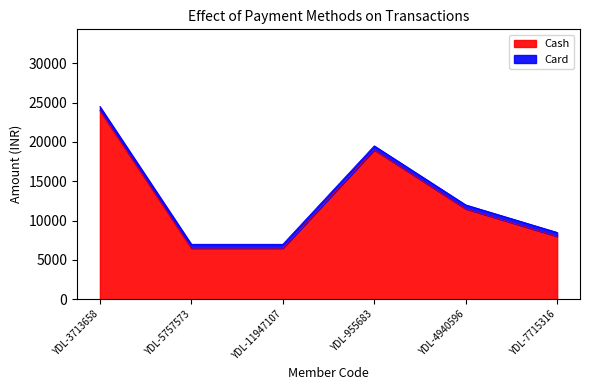

True or false: Online and Card intersect in this chart.

False